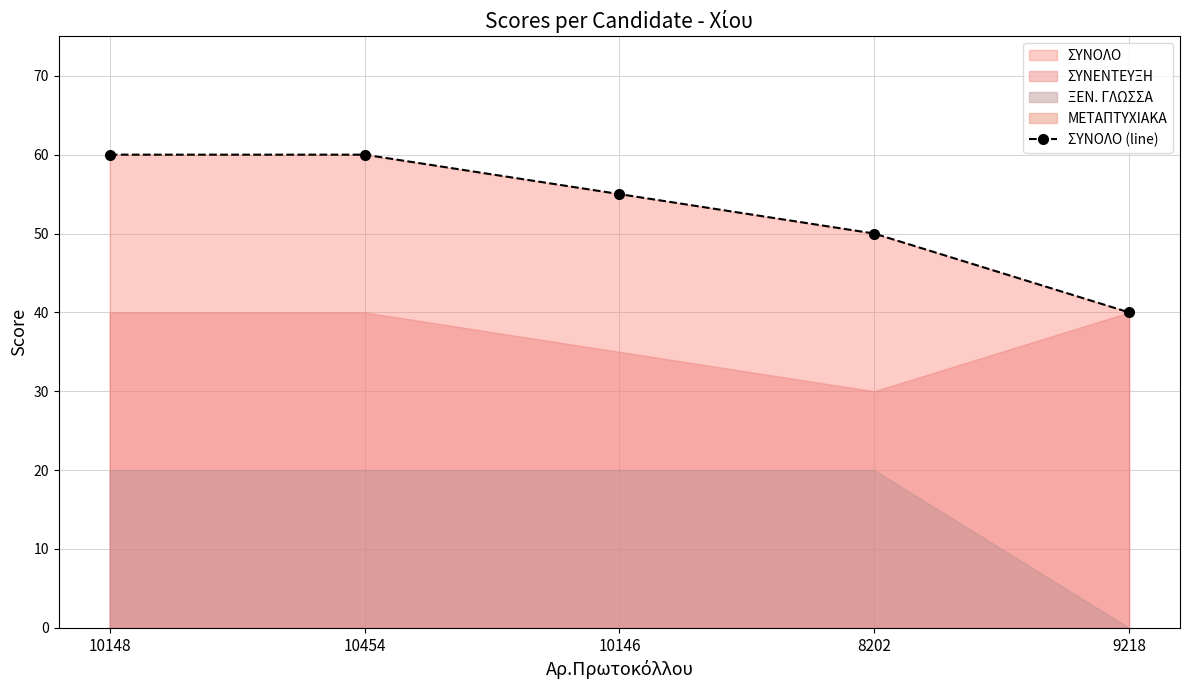

List the labels in order of value, smallest first.

9218, 8202, 10146, 10148, 10454